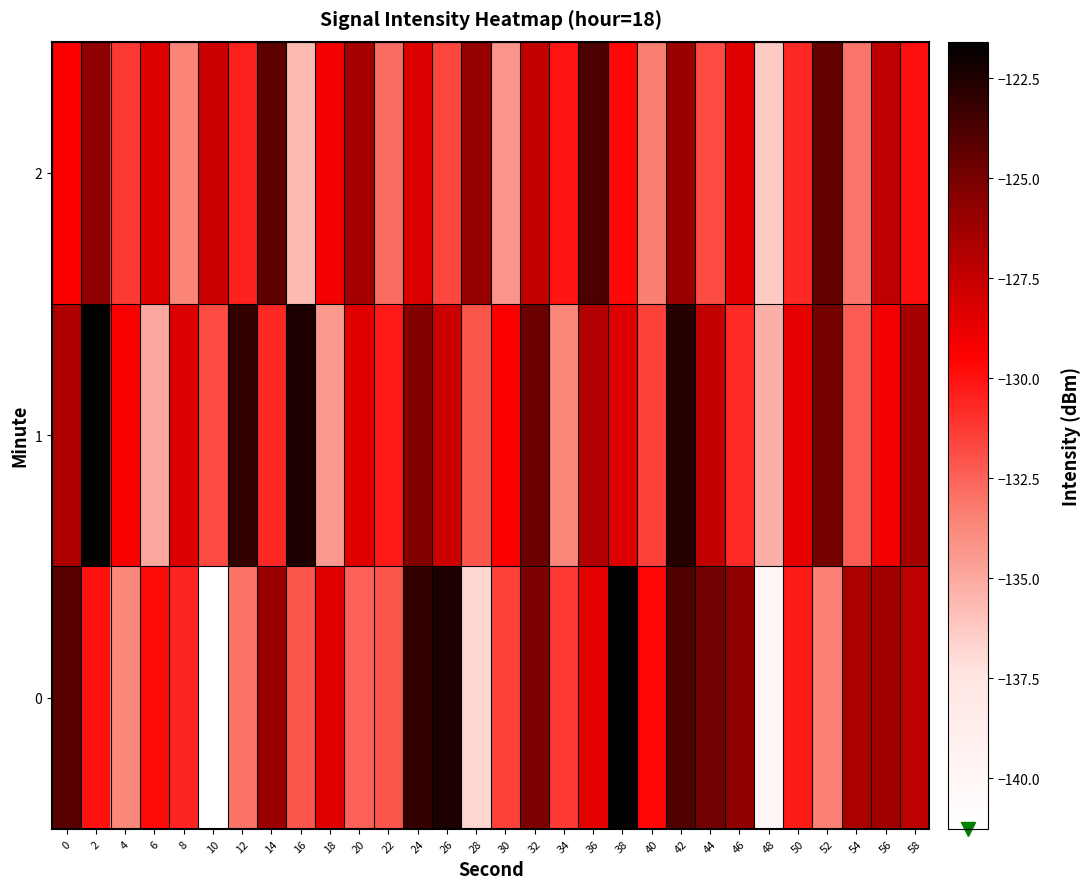

Reading right to left, list all the values displayed in this chart.

0: 58=-127.2	56=-126.3	54=-126.6	52=-133.5	50=-130.3	48=-139.9	46=-125.7	44=-124.9	42=-123.9	40=-129.7	38=-121.7	36=-128.7	34=-131.2	32=-125.2	30=-131.5	28=-136.8	26=-122.4	24=-123.1	22=-132.1	20=-132.5	18=-128.5	16=-132.1	14=-126.1	12=-133.0	10=-141.3	8=-130.6	6=-129.8	4=-133.8	2=-130.0	0=-124.1
1: 58=-126.5	56=-129.1	54=-132.3	52=-124.9	50=-128.6	48=-135.2	46=-130.8	44=-127.4	42=-122.7	40=-131.5	38=-128.3	36=-126.9	34=-133.7	32=-124.6	30=-129.4	28=-132.1	26=-127.8	24=-125.3	22=-130.2	20=-128.5	18=-134.4	16=-122.4	14=-130.7	12=-123.1	10=-131.7	8=-128.3	6=-134.9	4=-129.3	2=-121.6	0=-126.7
2: 58=-129.9	56=-127.2	54=-133.1	52=-124.5	50=-130.7	48=-136.3	46=-128.5	44=-131.8	42=-126.1	40=-133.4	38=-129.7	36=-123.8	34=-130.1	32=-127.5	30=-134.2	28=-125.9	26=-131.6	24=-128.3	22=-132.8	20=-126.4	18=-129.1	16=-135.7	14=-124.2	12=-130.5	10=-127.8	8=-133.6	6=-128.4	4=-131.2	2=-125.7	0=-129.3